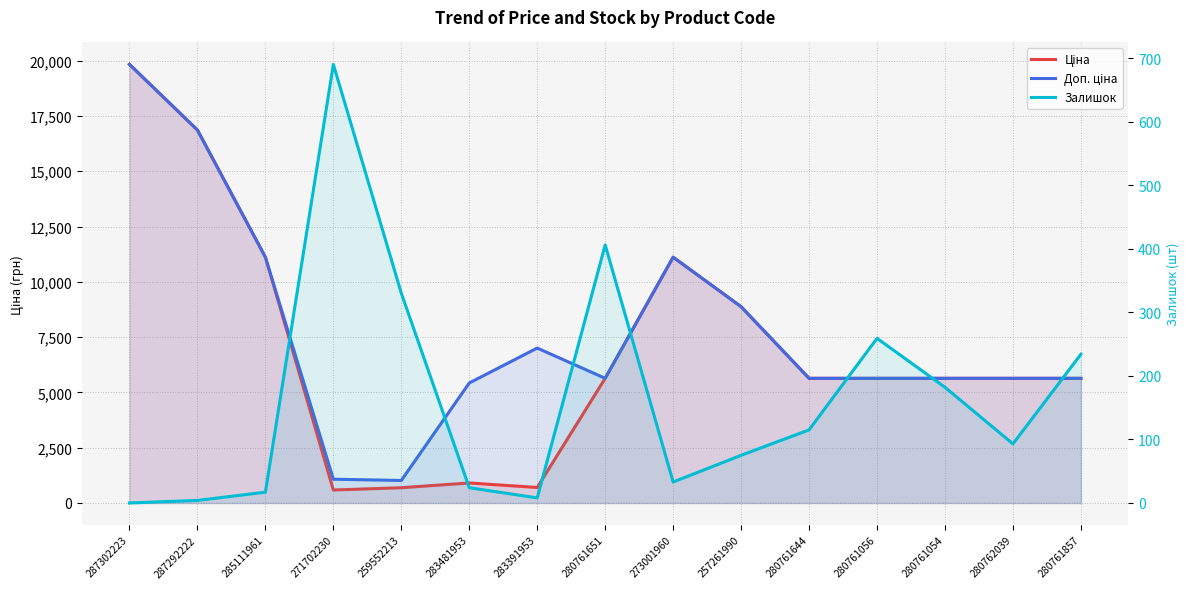

What is the total value across all series at 280761644?

11387.0